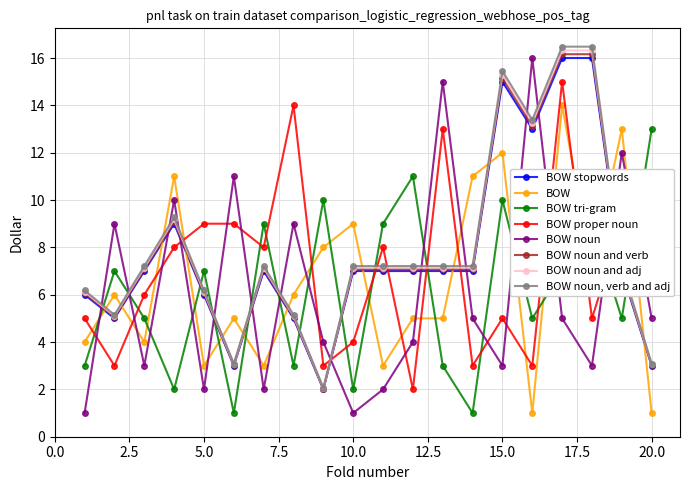

What is the greatest value displayed?

16.5